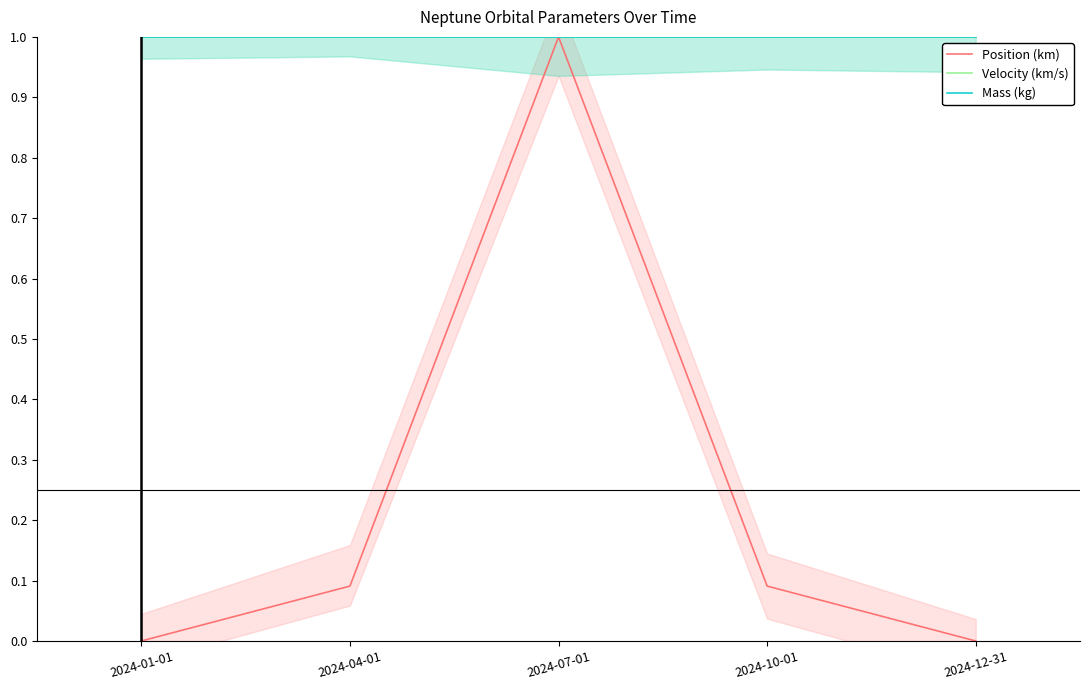

Which series has the largest range (max minus min)?

Position (km)